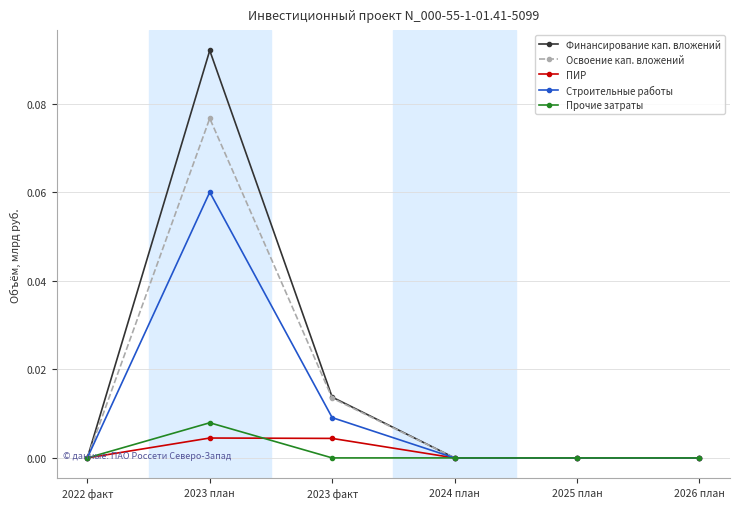

The Освоение кап. вложений series shows 0.0 at 2024 план. True or false?

True